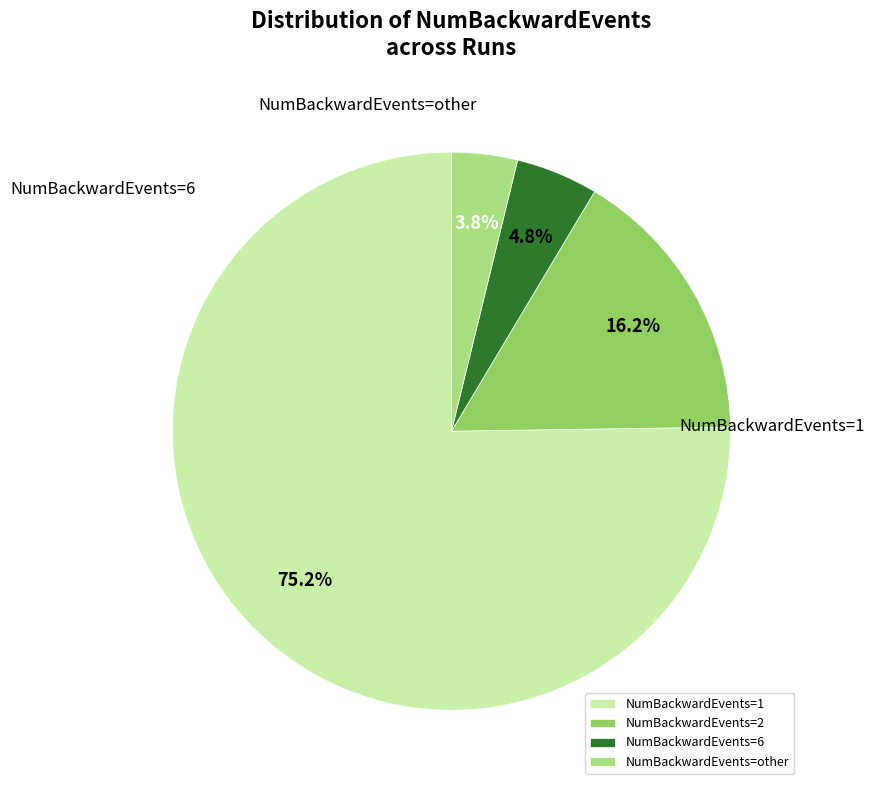

Does NumBackwardEvents=1 represent more than half of the total?

Yes